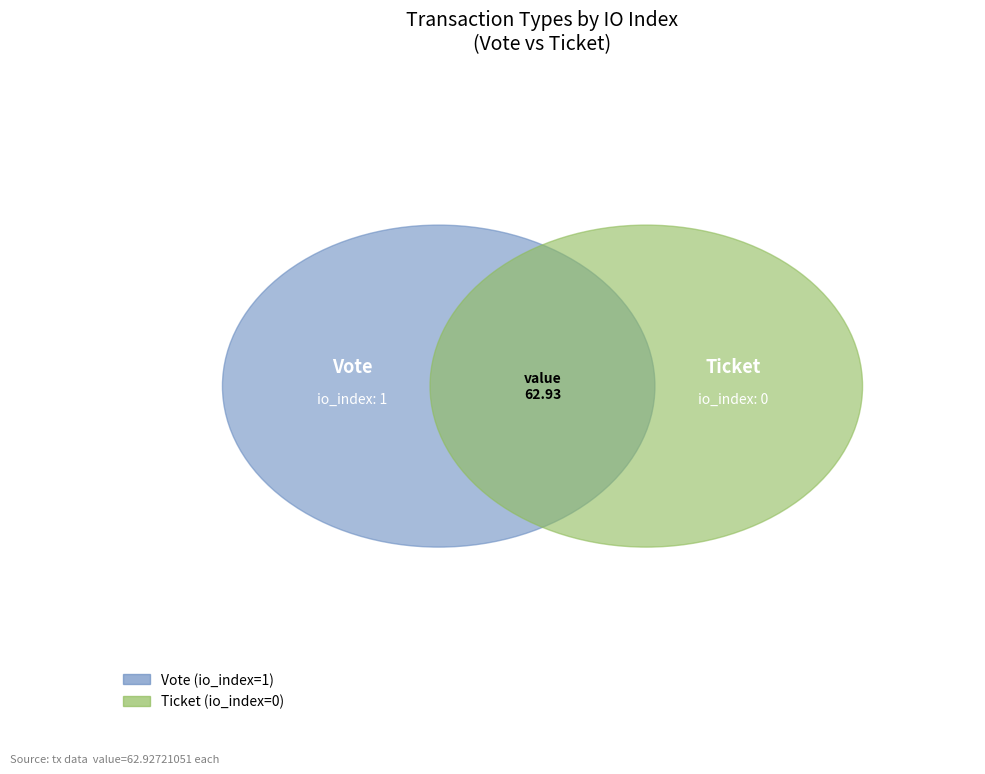

To the nearest percent, what portion does Vote represent?

100%